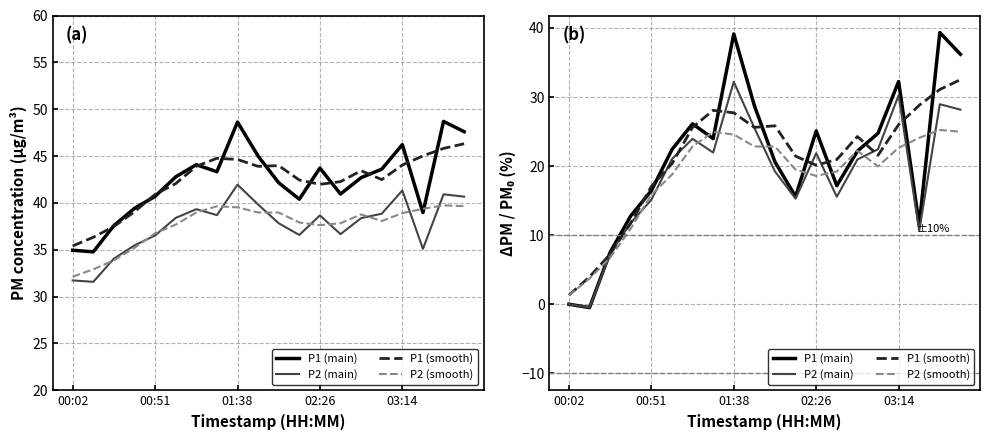

How many values in P2 (main) are above zero?

18